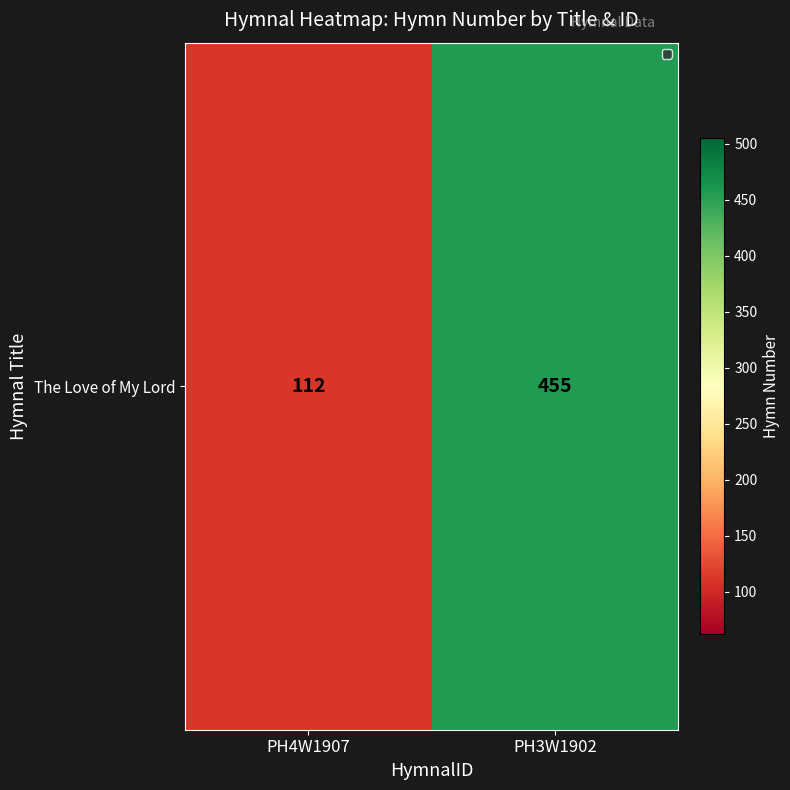

The chart shows a value of 112 at PH4W1907. True or false?

True